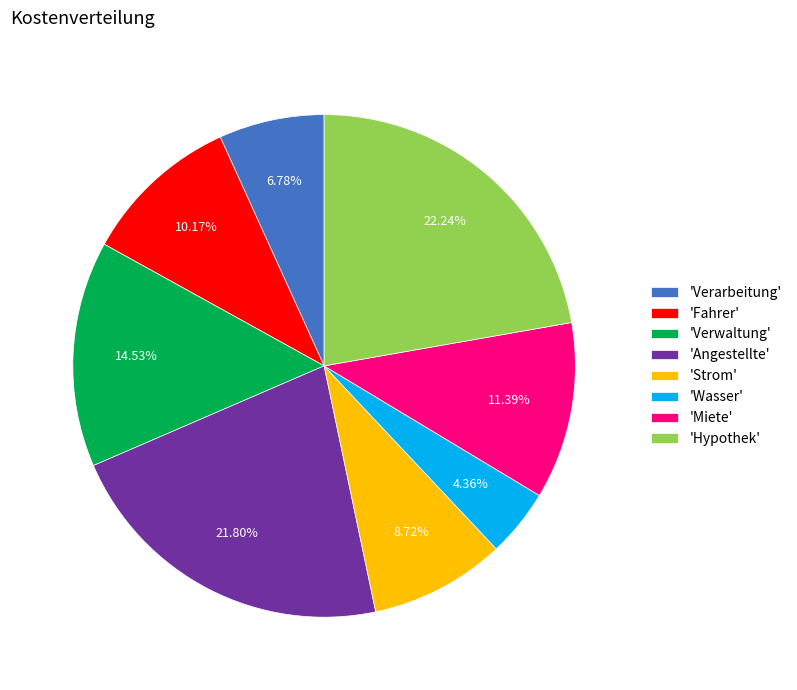

Between 'Strom' and 'Hypothek', which is larger?

'Hypothek'